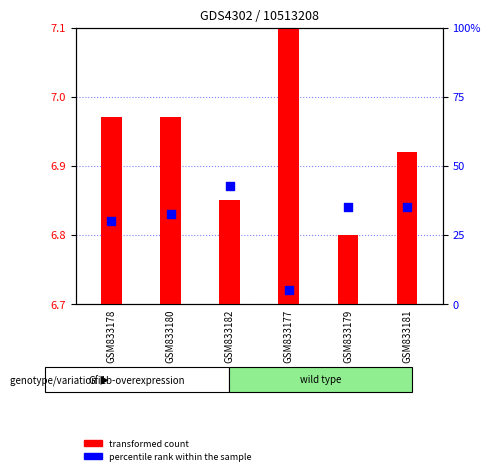

Which series contains the highest Y value?

percentile rank within the sample